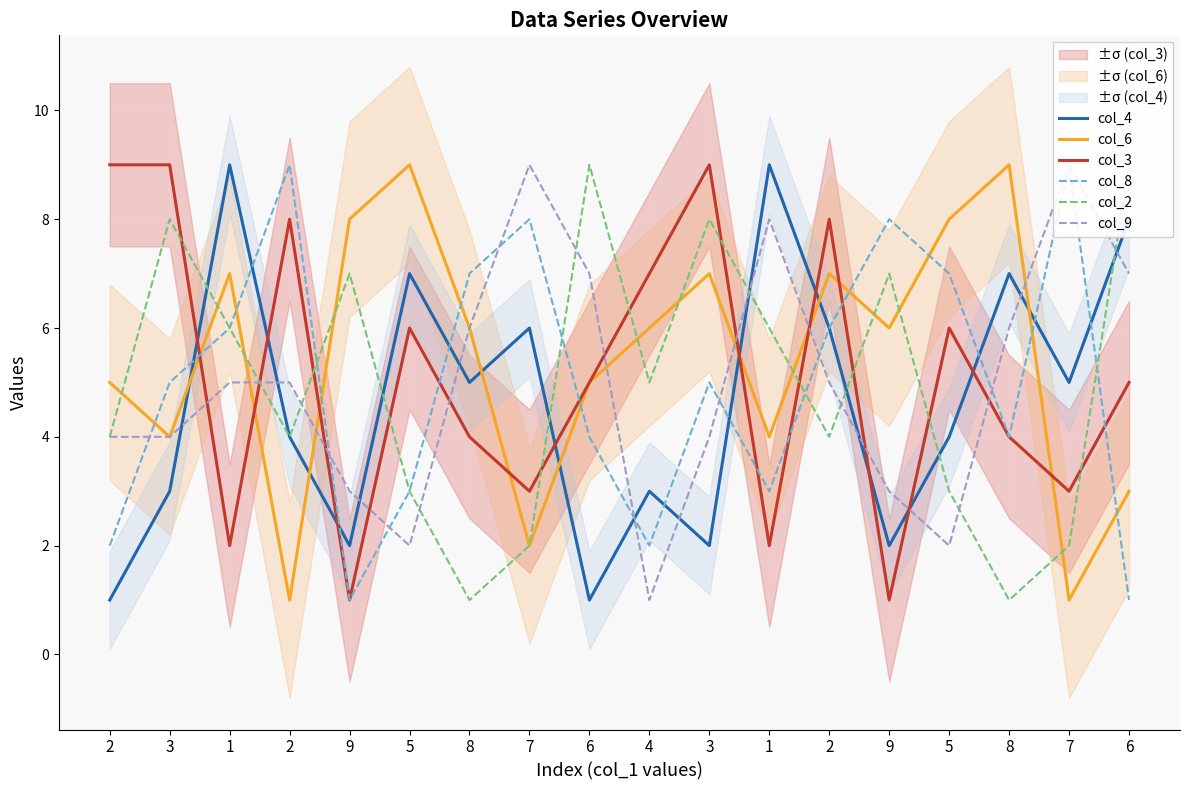

The value of col_6 at 6 is 3. True or false?

True